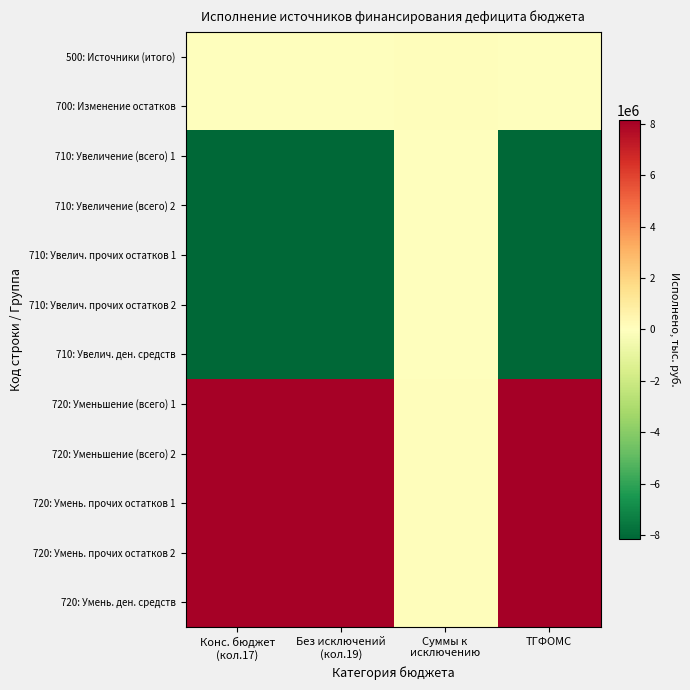

Rank the series by their maximum value, from highest to lowest.

720: Уменьшение (всего) 1, 720: Уменьшение (всего) 2, 720: Умень. прочих остатков 1, 720: Умень. прочих остатков 2, 720: Умень. ден. средств, 500: Источники (итого), 700: Изменение остатков, 710: Увеличение (всего) 1, 710: Увеличение (всего) 2, 710: Увелич. прочих остатков 1, 710: Увелич. прочих остатков 2, 710: Увелич. ден. средств